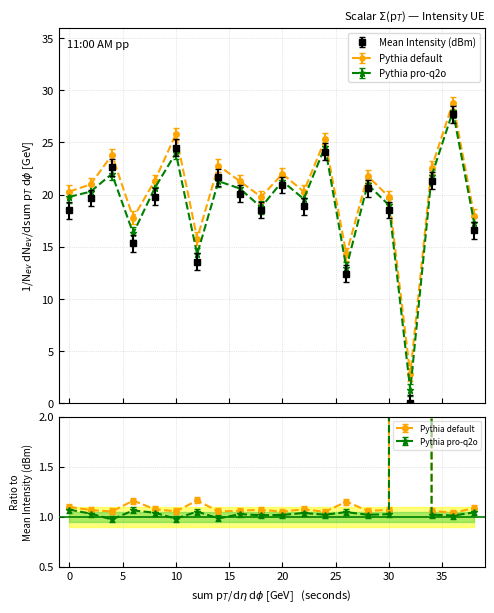

The Mean Intensity (dBm) series shows 34.0 at 20. True or false?

False